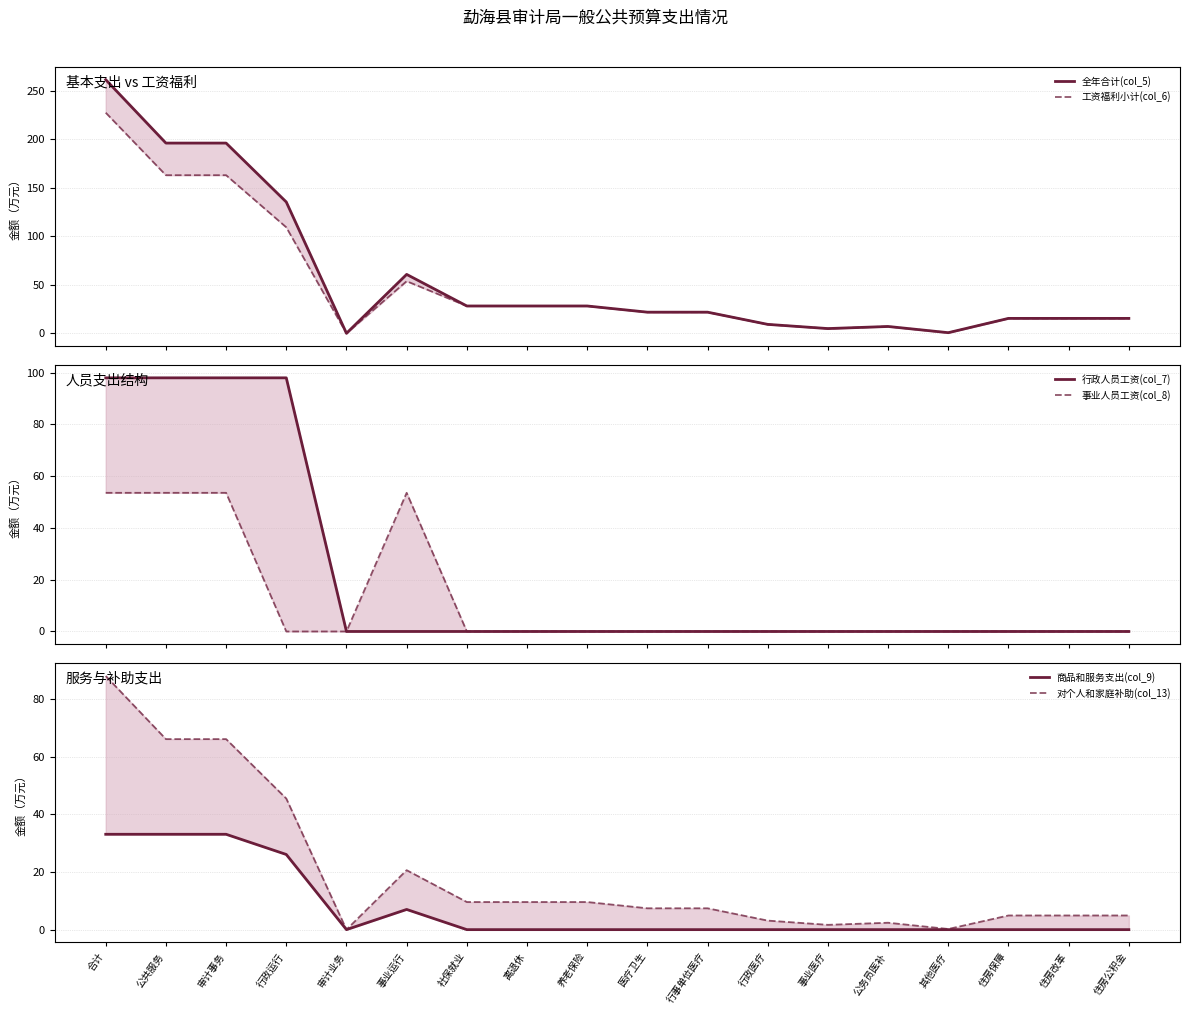

The value of 对个人和家庭补助(col_13) at 审计业务 is 0.0. True or false?

True